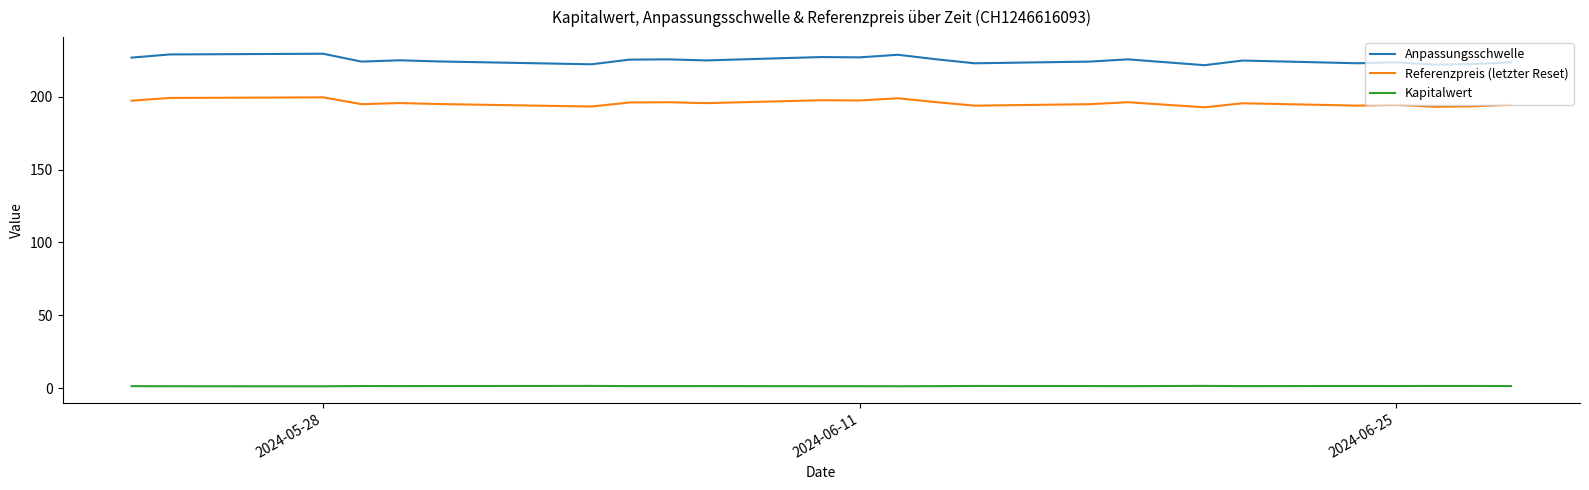

Which series has the widest spread of values?

Anpassungsschwelle